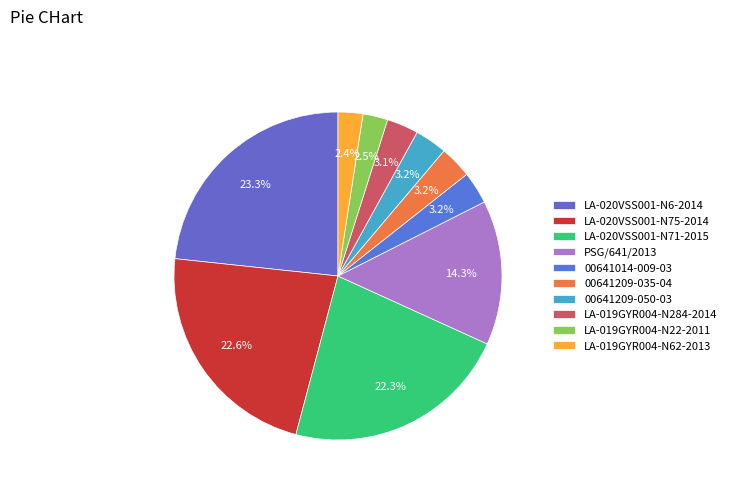

Is the sum of 00641209-035-04 and LA-020VSS001-N6-2014 greater than half?

No